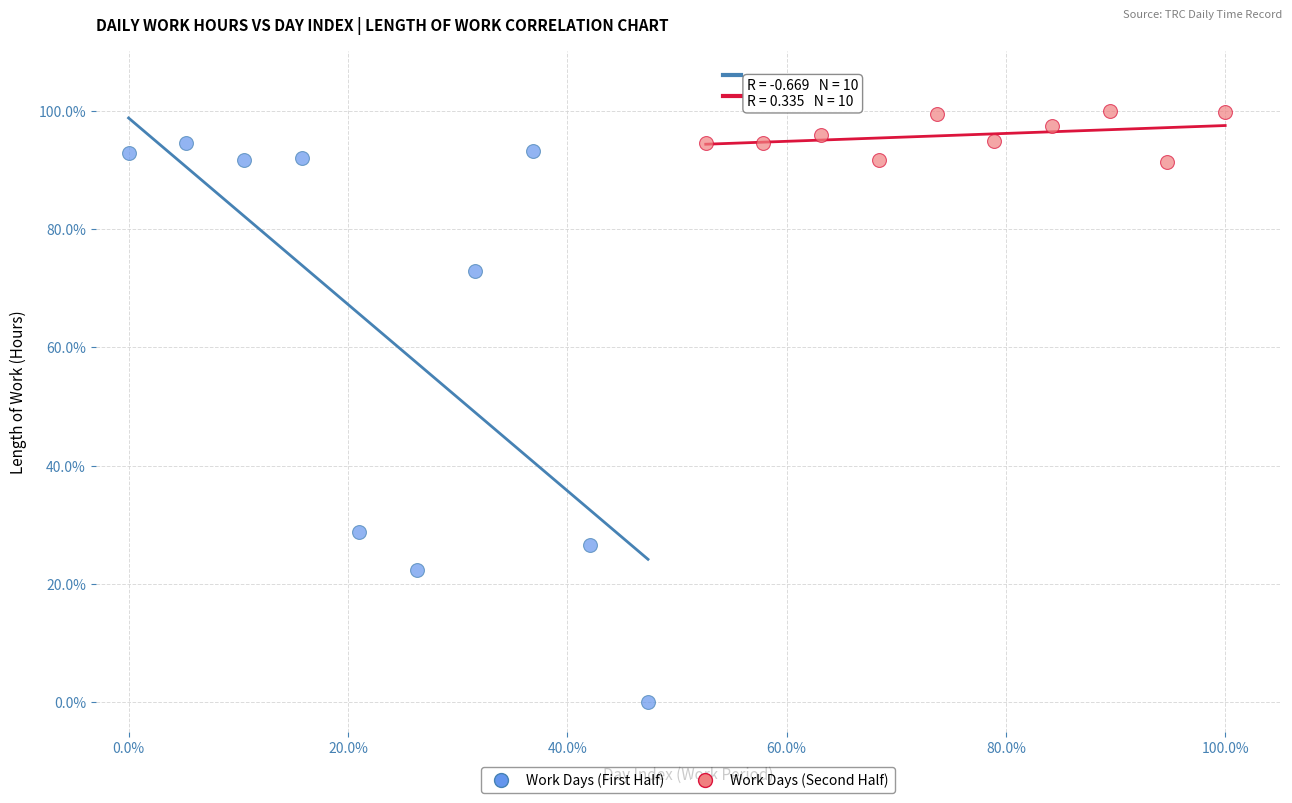

Which series reaches the minimum Y coordinate?

Work Days (First Half)